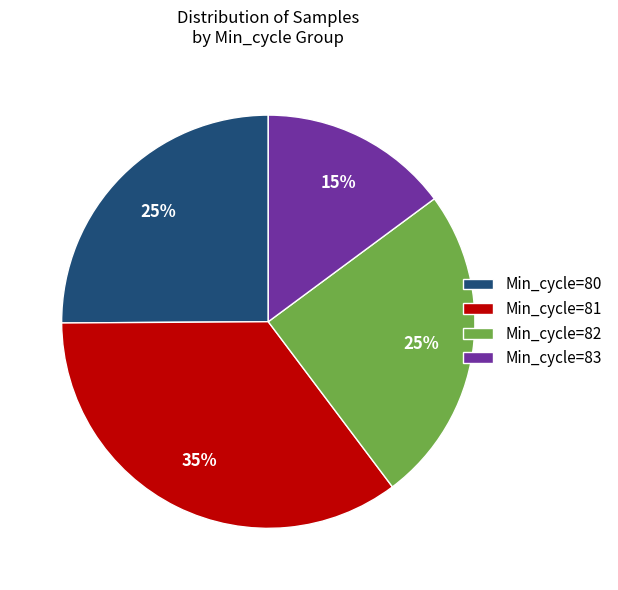

To the nearest percent, what percentage of the pie is Min_cycle=80?

25%